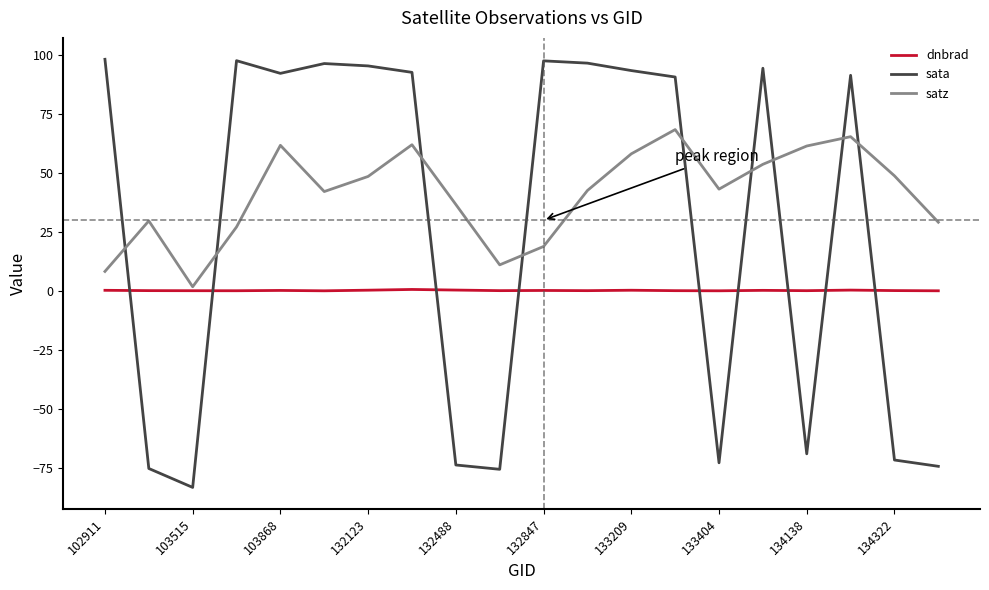

Which series has the largest total across all categories?

satz